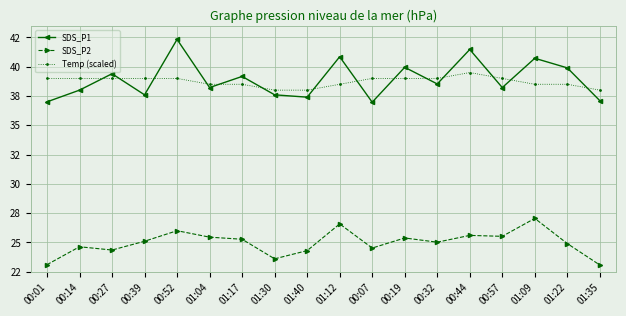

What are all the series names shown in the legend?

SDS_P1, SDS_P2, Temp (scaled)